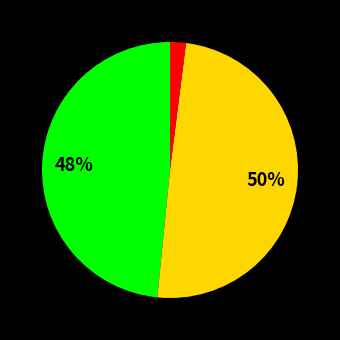

Is there a majority slice in this chart?

No